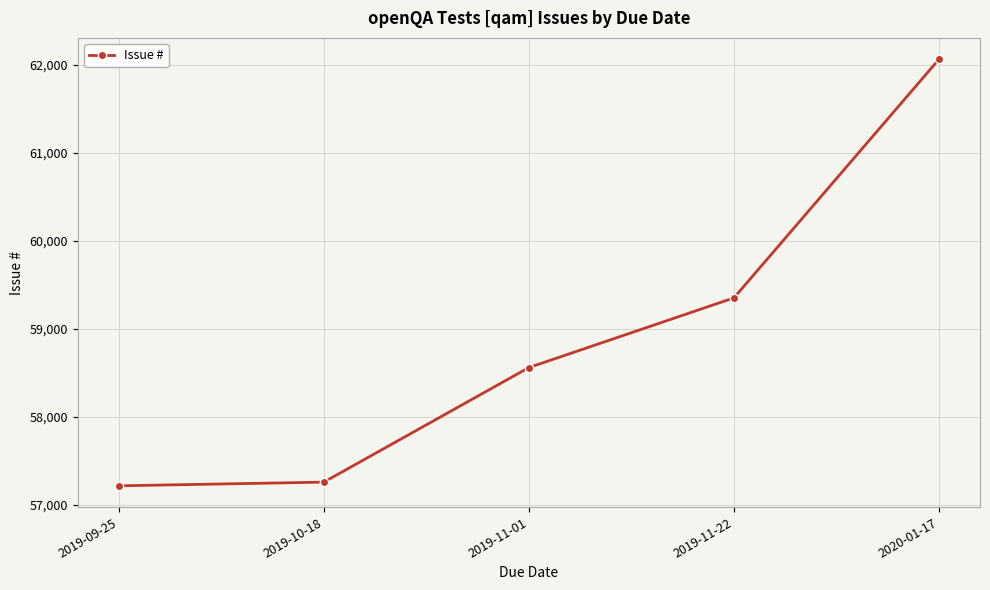

Approximately how many times larger is the value at 2019-11-22 compared to 2019-11-01?

1.0